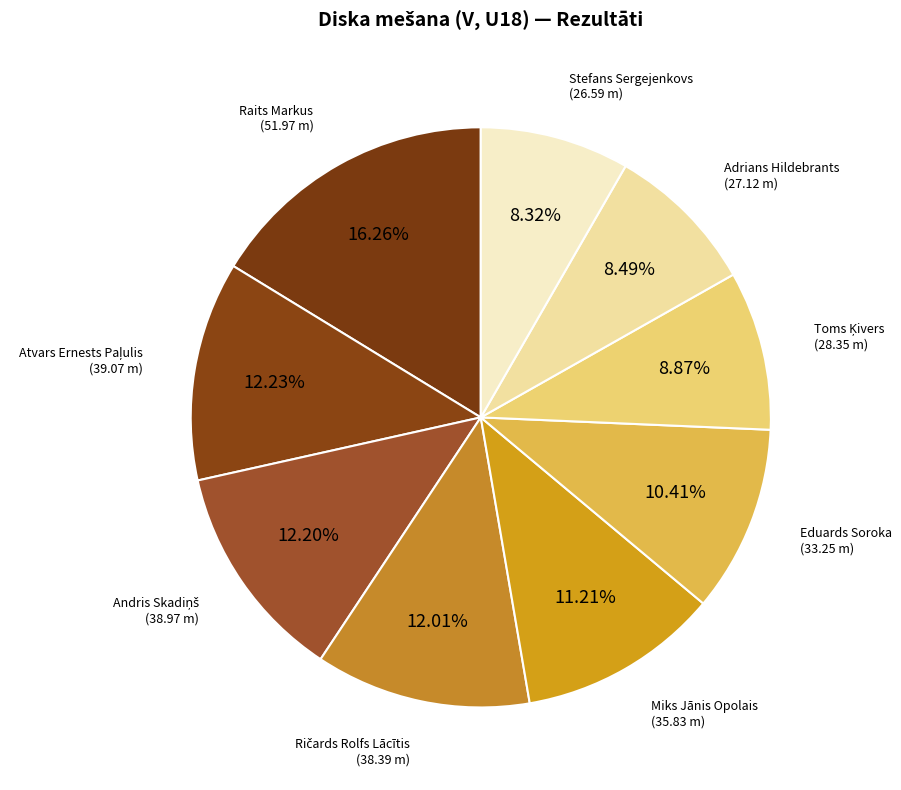

Does any single category account for the majority?

No